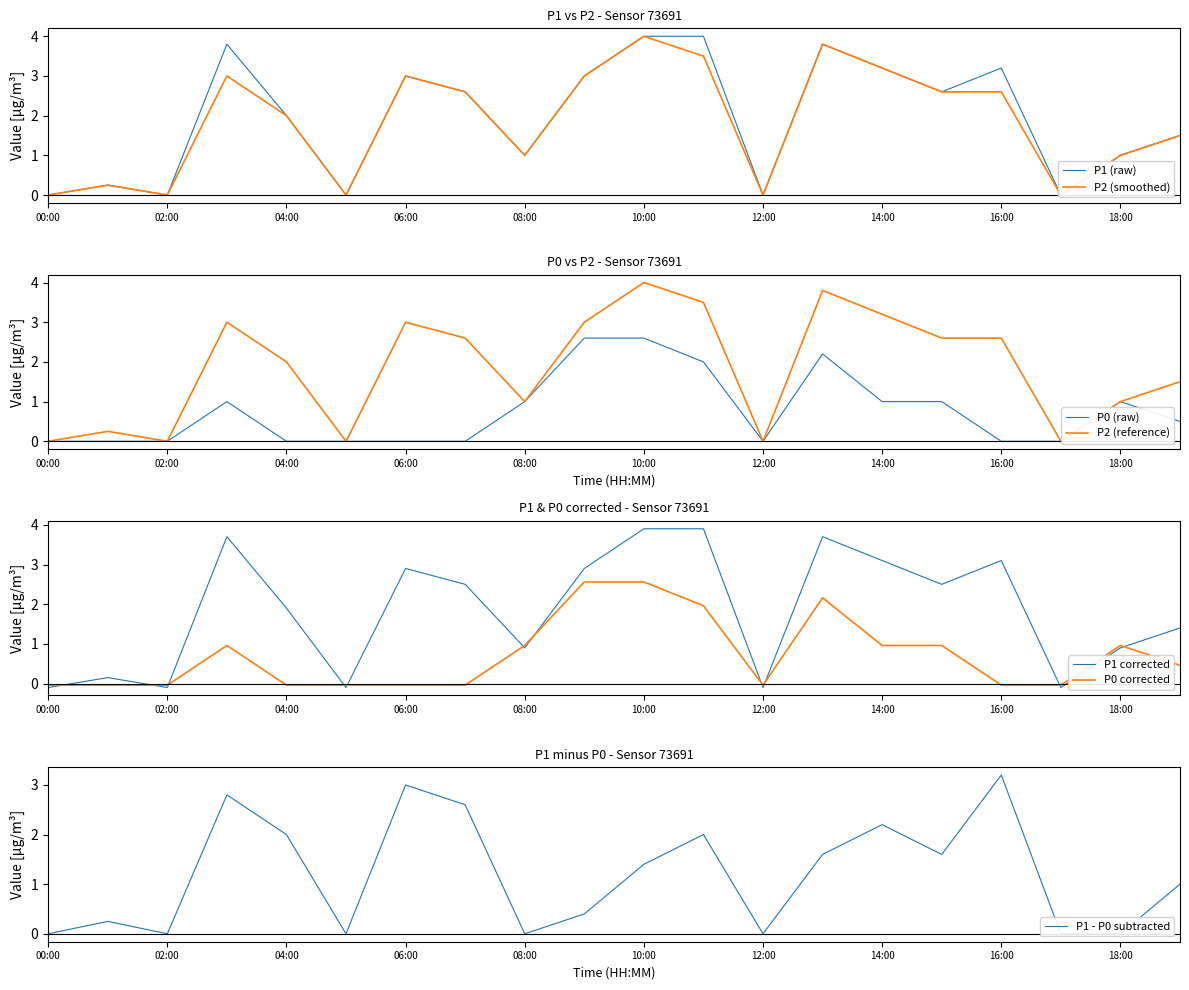

At which label is P2 closest to 2?

04:00